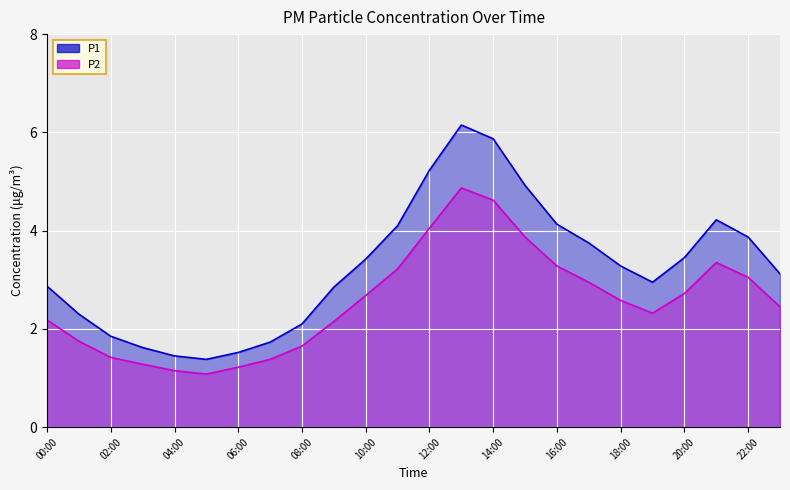

What is the sum of the P1 values at 01:00 and 12:00?

7.5